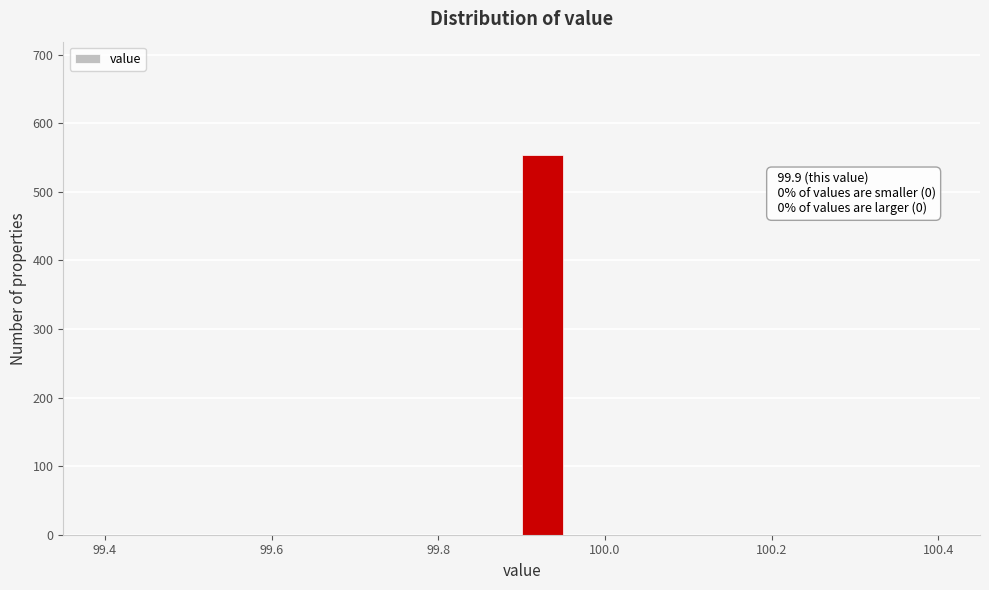

Around what value on the x-axis is the tallest bar? Give the approximate position of its centre, as read against the axis.

99.92